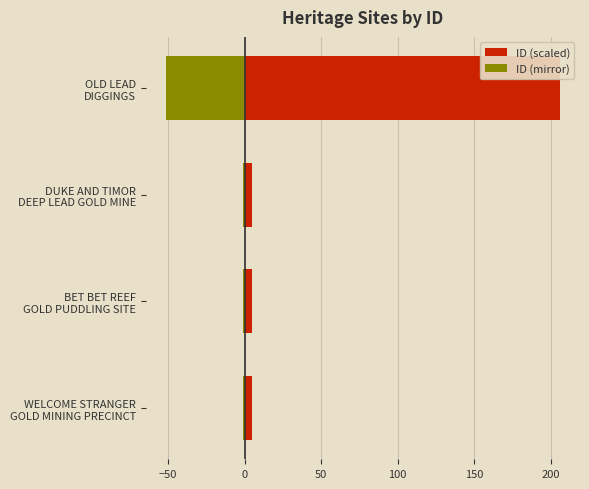

Reading left to right, transcribe all the data shown in this chart.

ID (scaled): 5.0	5.0	5.1	206.2
ID (mirror): -1.2	-1.2	-1.3	-51.5